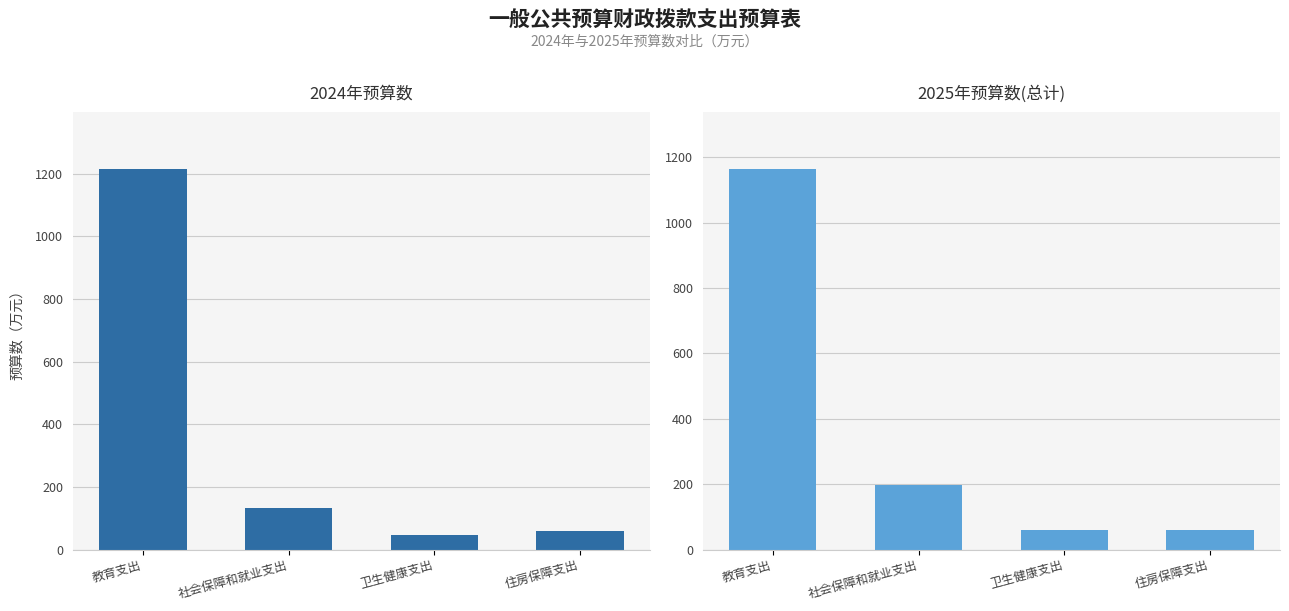

Which series has the largest total across all categories?

2025年预算数(总计)